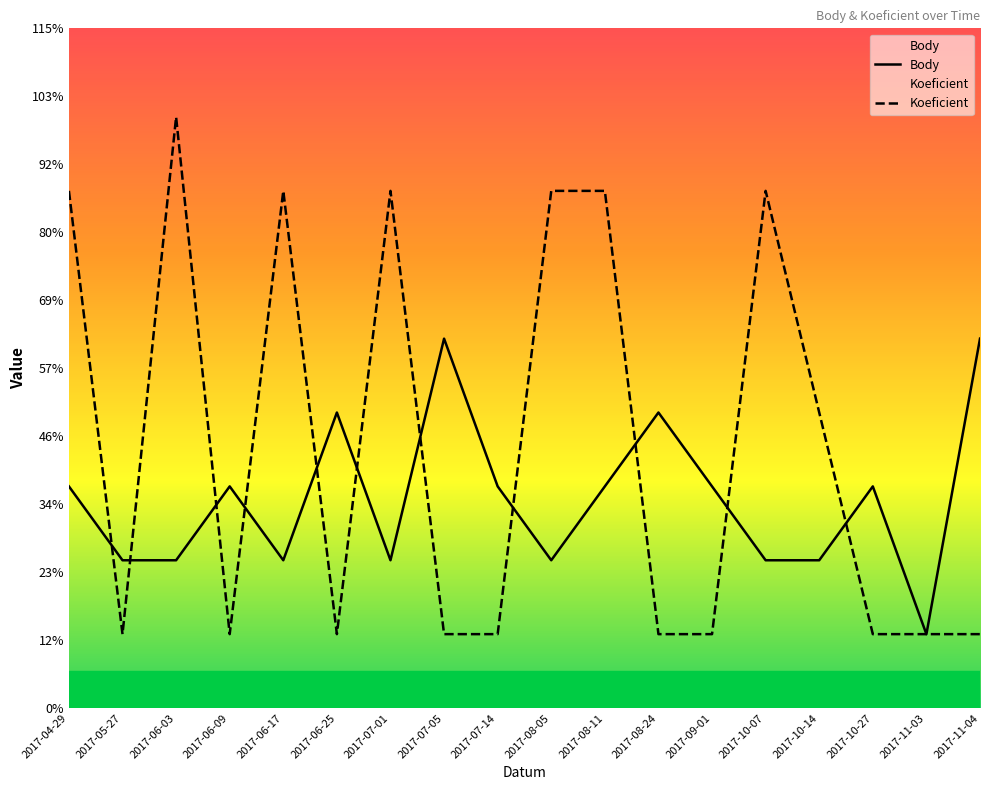

At which category is the sum across all series the highest?

2017-04-29